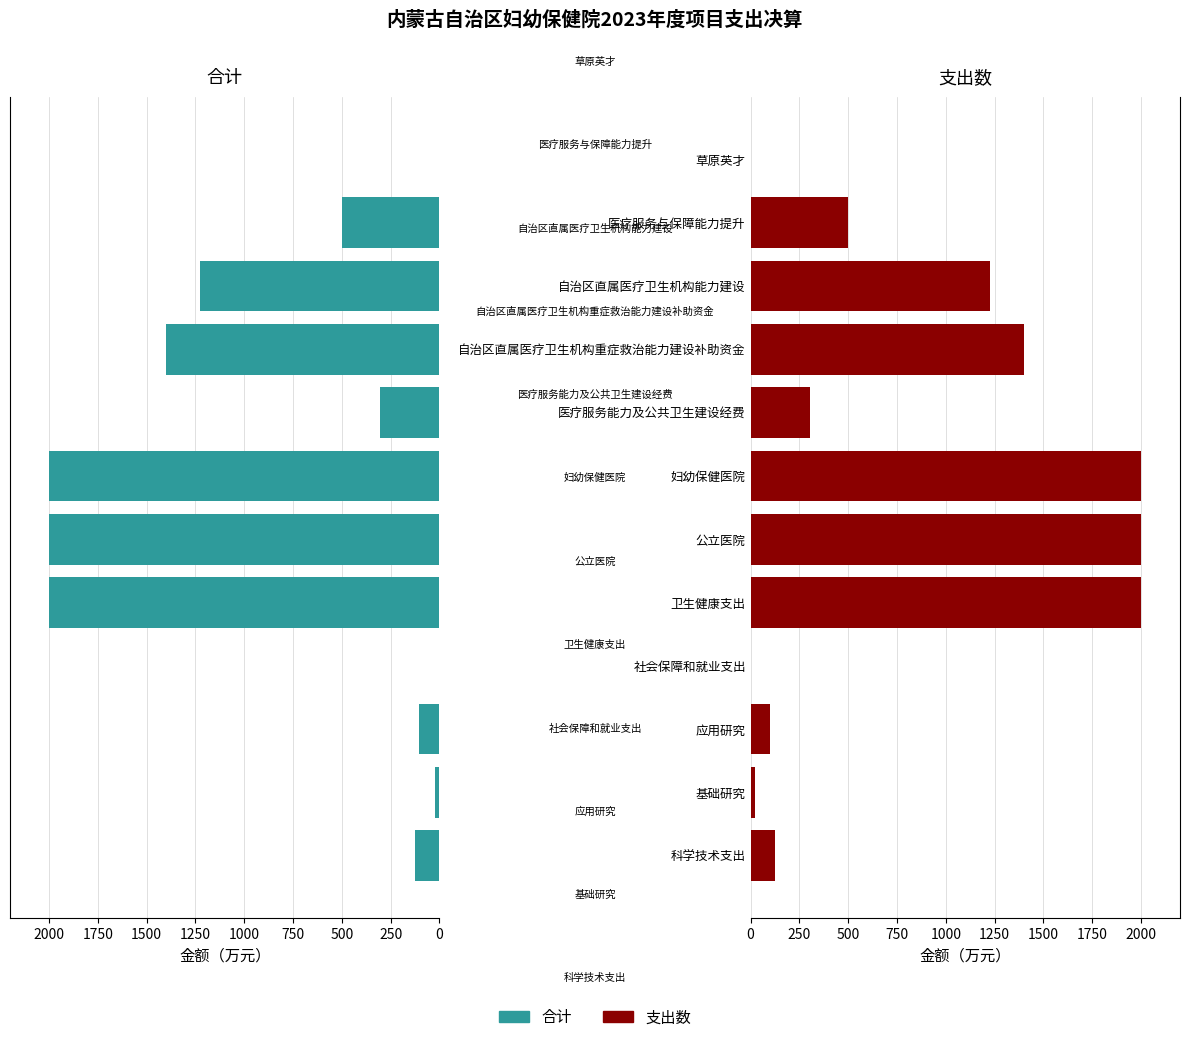

What is the sum of the 支出数 values at 医疗服务与保障能力提升 and 公立医院?

2497.2